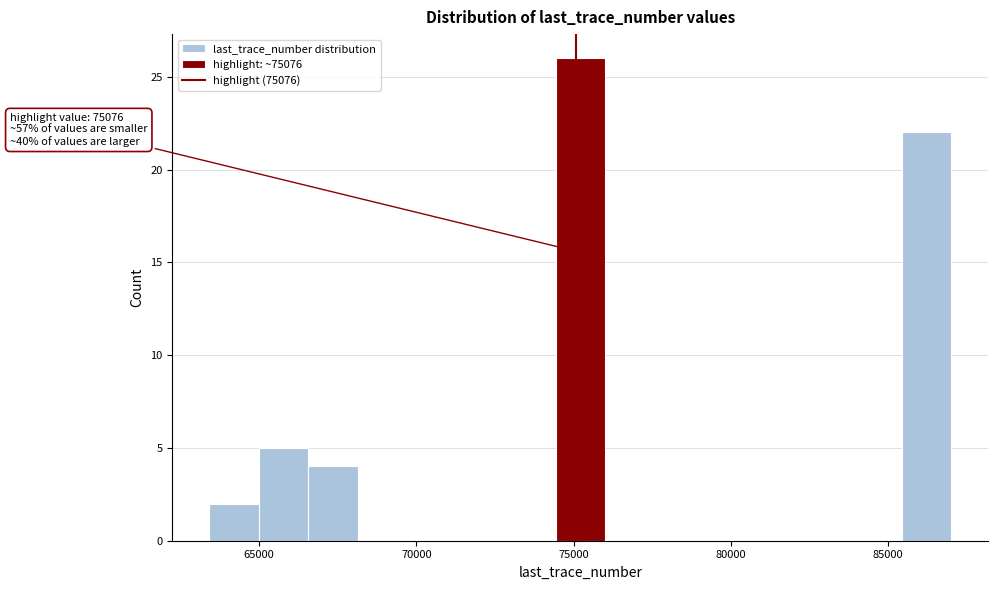

Read against the x-axis, roughly where is the centre of the tallest bar?

75000